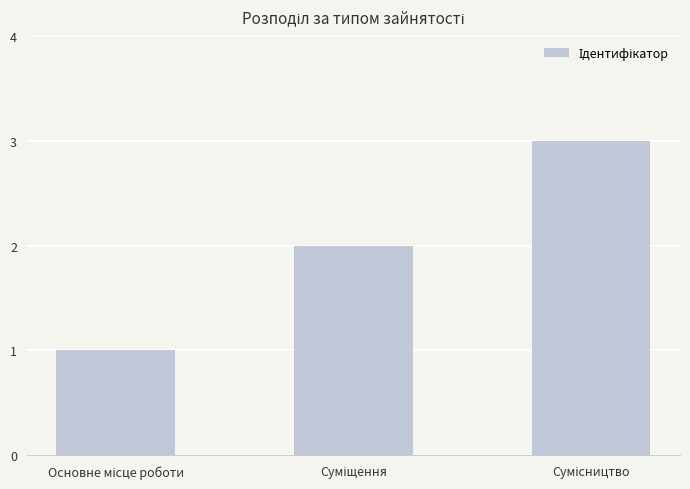

Reading left to right, transcribe all the data shown in this chart.

1	2	3